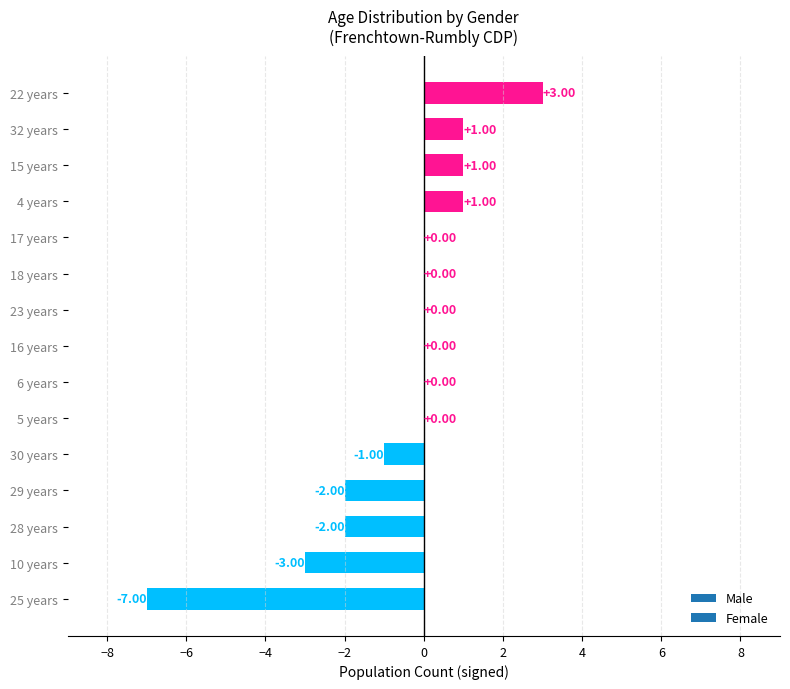

Between 6 years and 4 years, which is larger?

4 years